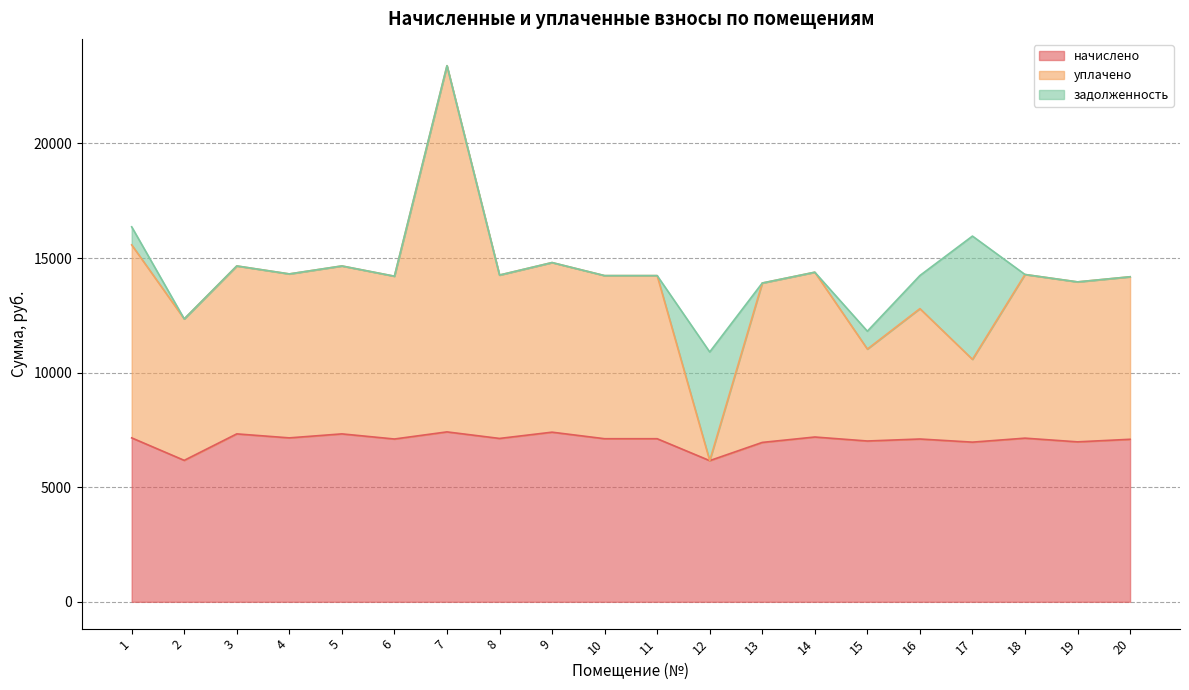

What is the value of the уплачено point at the 12th from the left?

6160.3